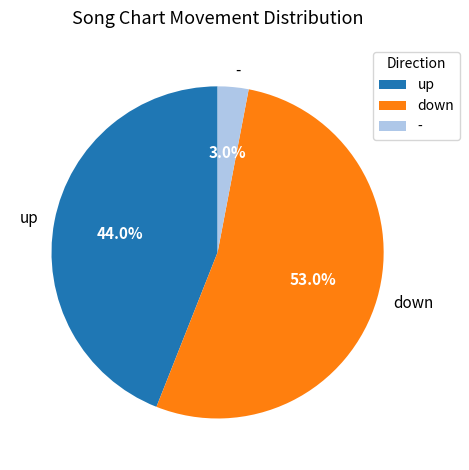

What is the majority slice?

down